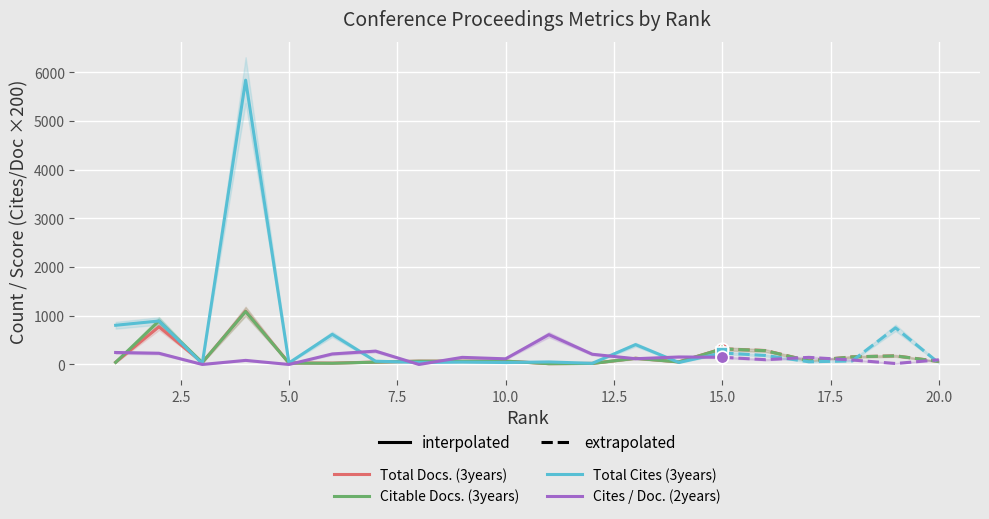

Which series has the largest range (max minus min)?

Total Cites (3years)